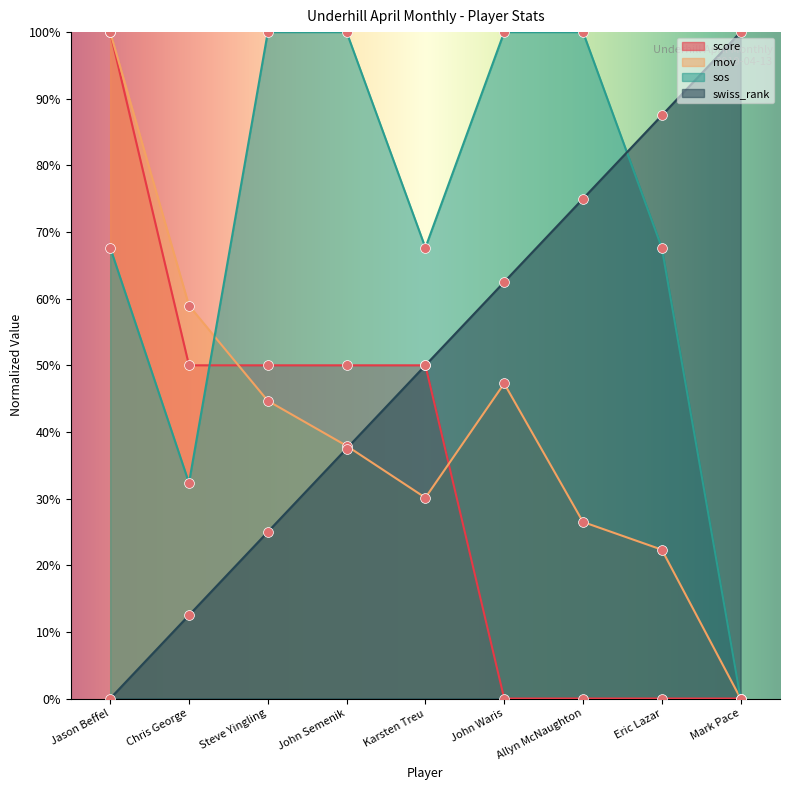

Which series has the largest Y range (max minus min)?

score